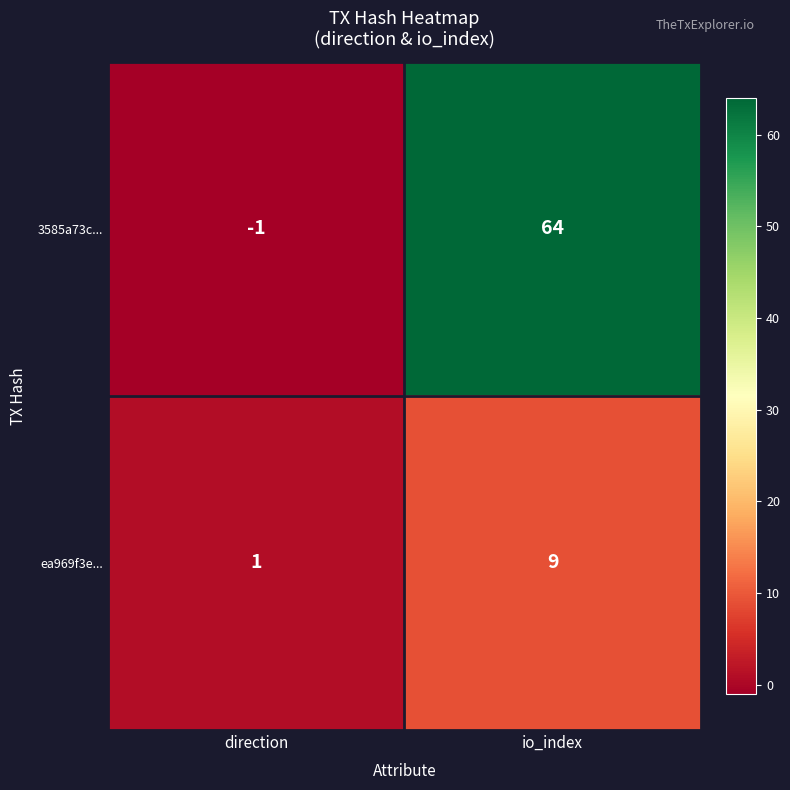

At which category is the sum across all series the highest?

io_index